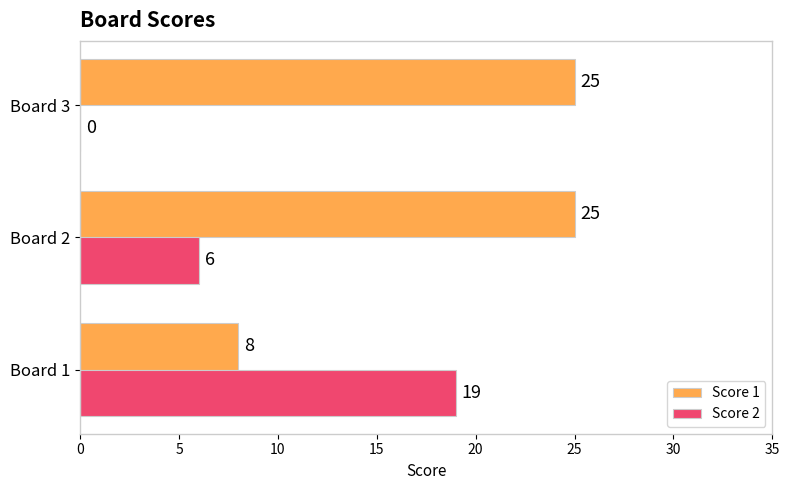

What is the sum of the Score 1 values at Board 3 and Board 2?

50